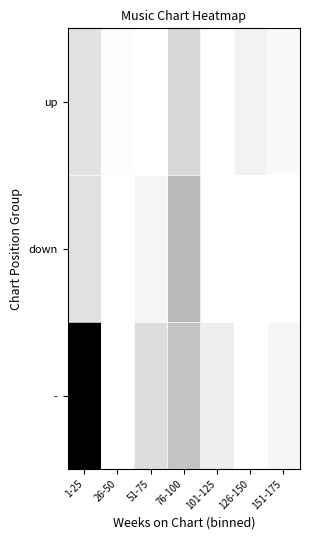

Count the number of data series in this chart.

3